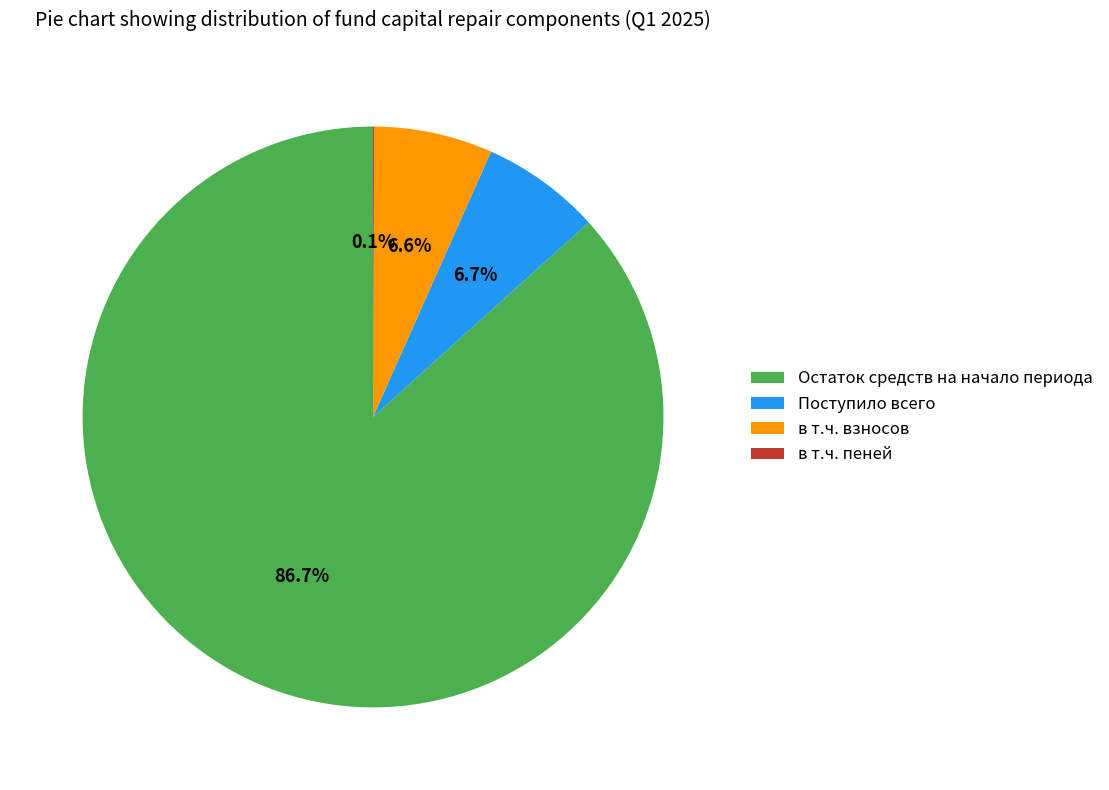

What is the ratio of the value at Остаток средств на начало периода to the value at в т.ч. взносов?

13.1